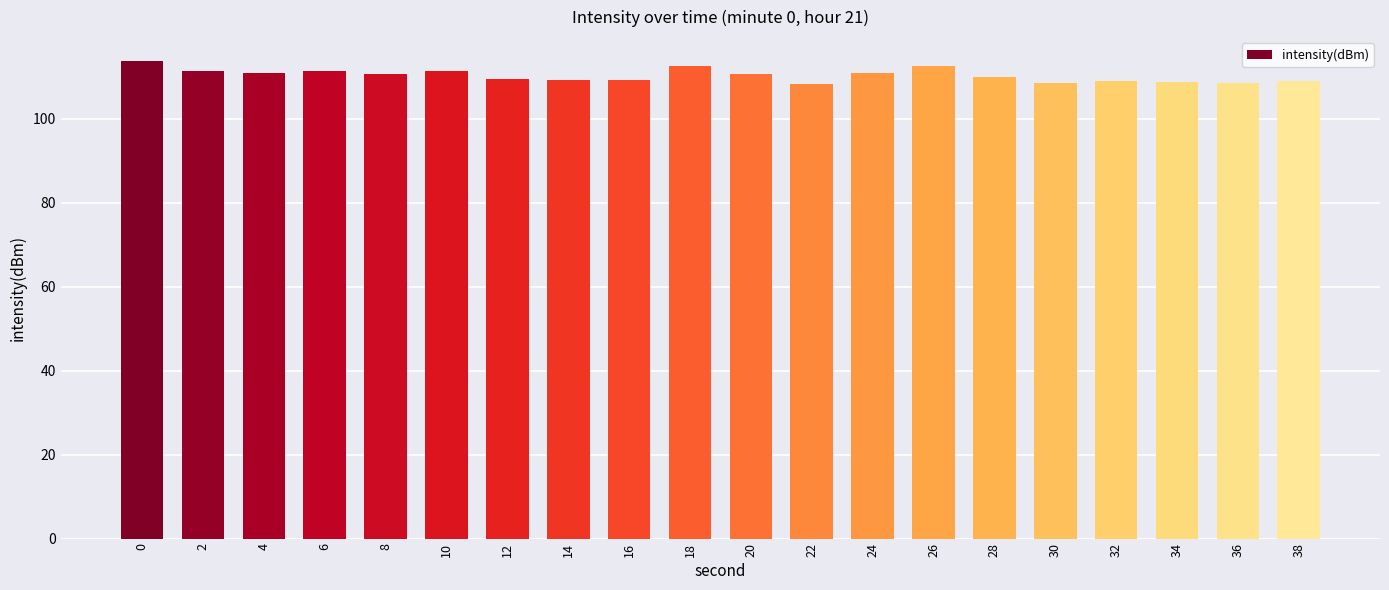

What is the difference between the values at 16 and 6?

2.2